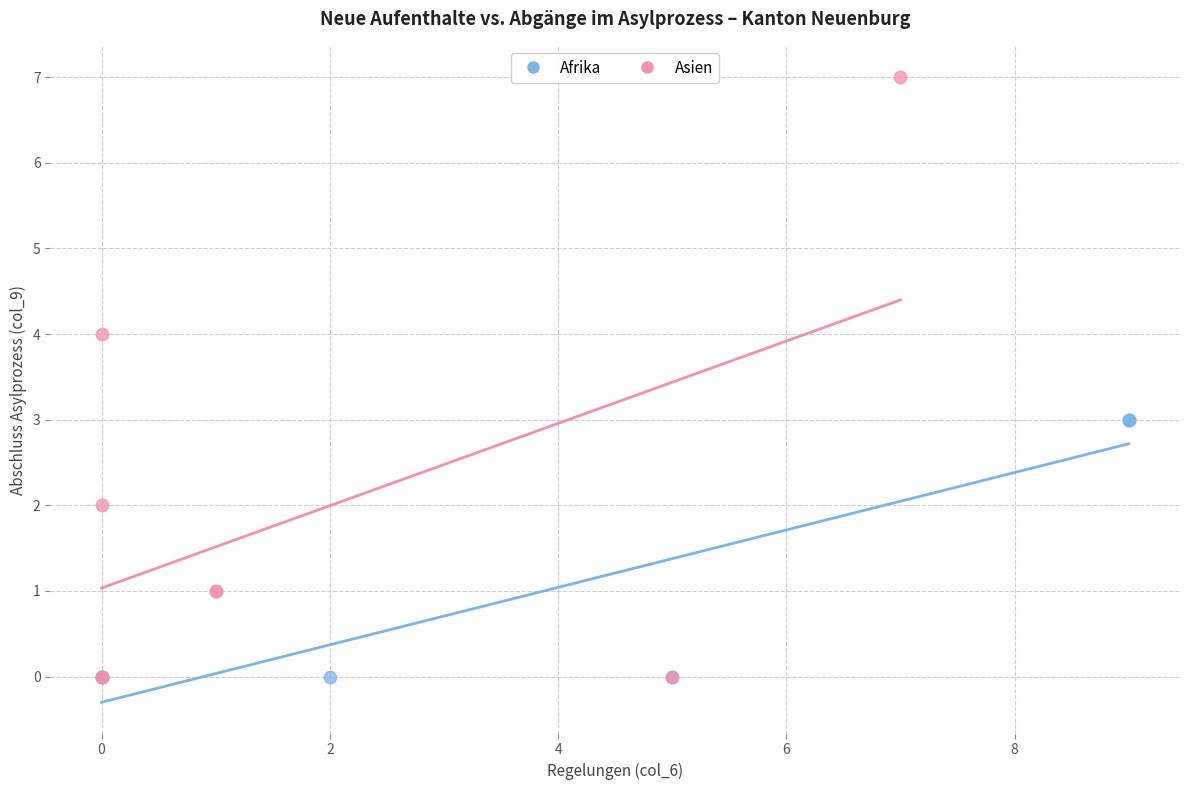

Which series contains the highest Y value?

Asien